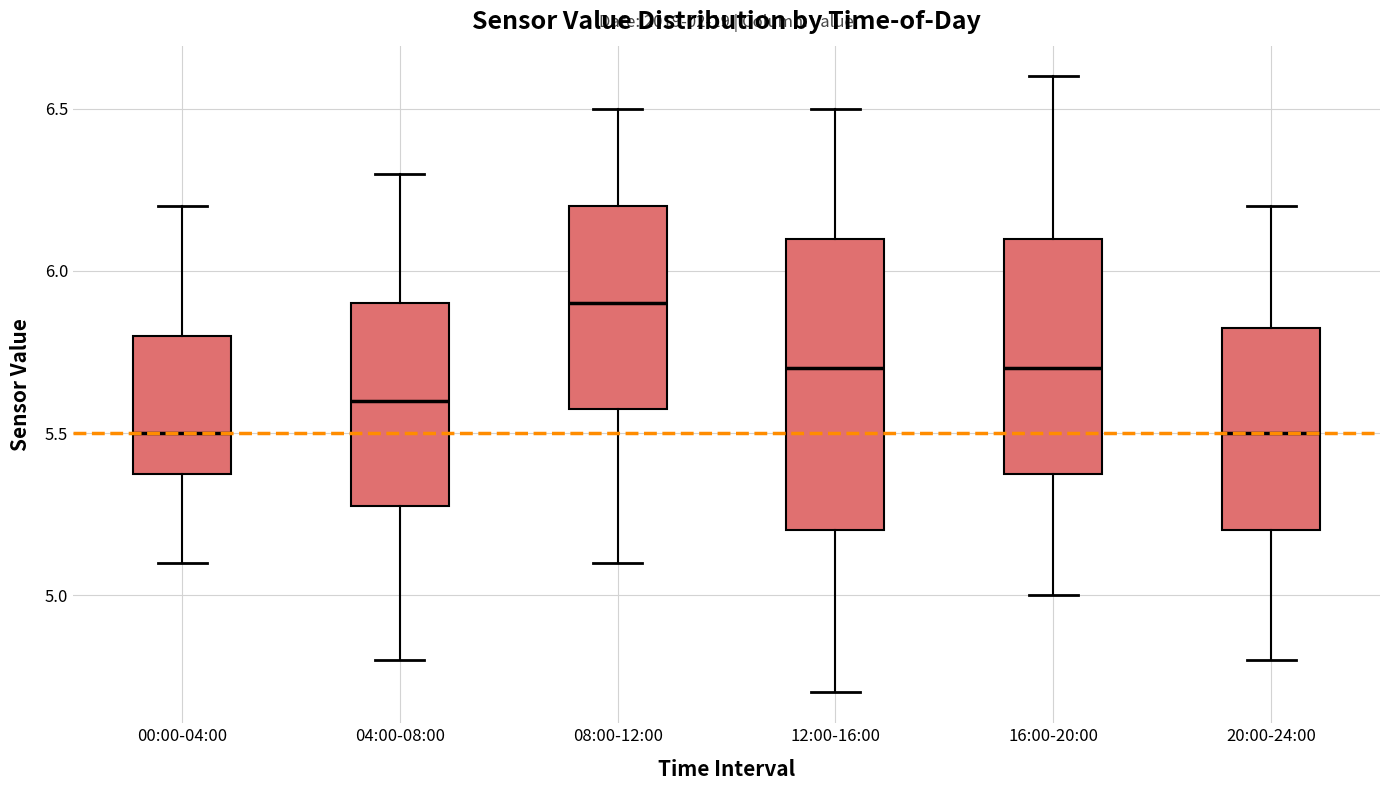

Reading left to right, read every box against the y-axis: the position of its median line, the range the box covers, and the ends of its whiskers. The values are not printed on the chart, so give them approximately, as read against the axis.

00:00-04:00: median 5.50, box 5.40 to 5.80, whiskers 5.10 to 6.20
04:00-08:00: median 5.60, box 5.30 to 5.90, whiskers 4.80 to 6.30
08:00-12:00: median 5.90, box 5.60 to 6.20, whiskers 5.10 to 6.50
12:00-16:00: median 5.70, box 5.20 to 6.10, whiskers 4.70 to 6.50
16:00-20:00: median 5.70, box 5.40 to 6.10, whiskers 5.00 to 6.60
20:00-24:00: median 5.50, box 5.20 to 5.85, whiskers 4.80 to 6.20